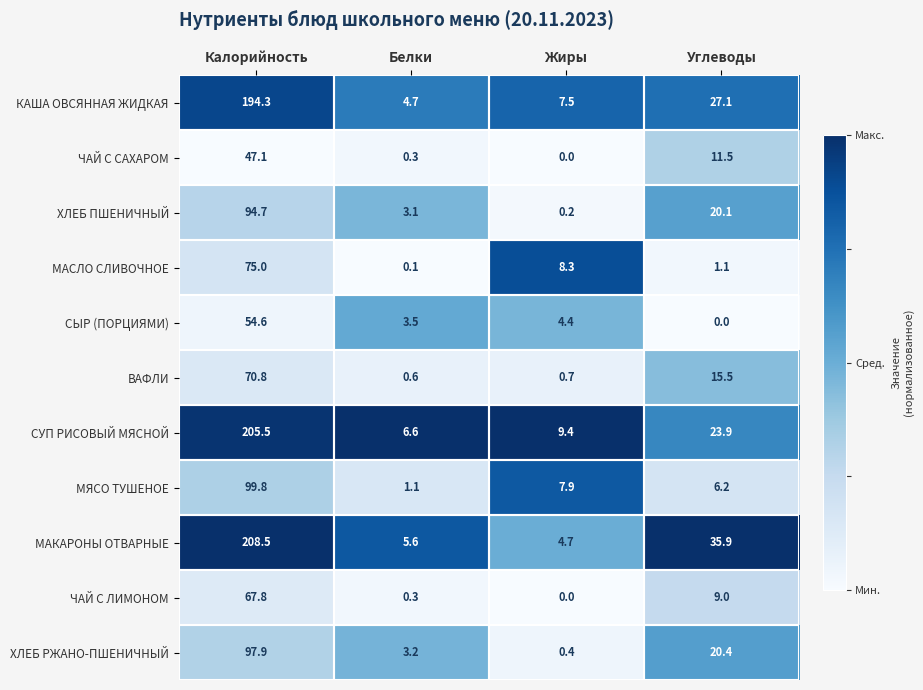

How many data points does each series have?

4